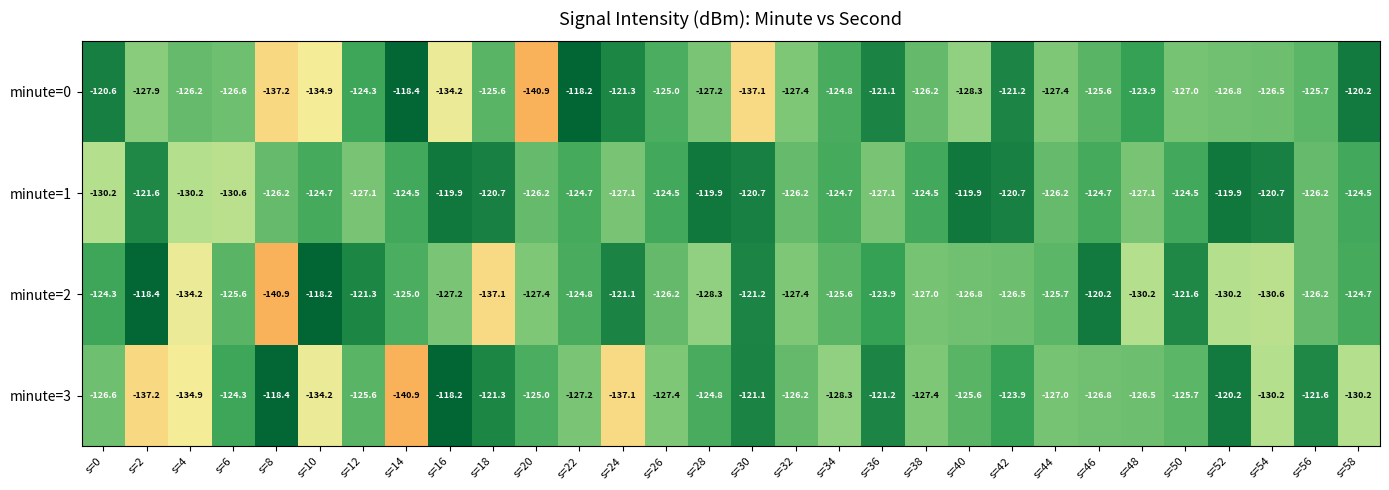

The value of minute=3 at s=48 is -191.6. True or false?

False